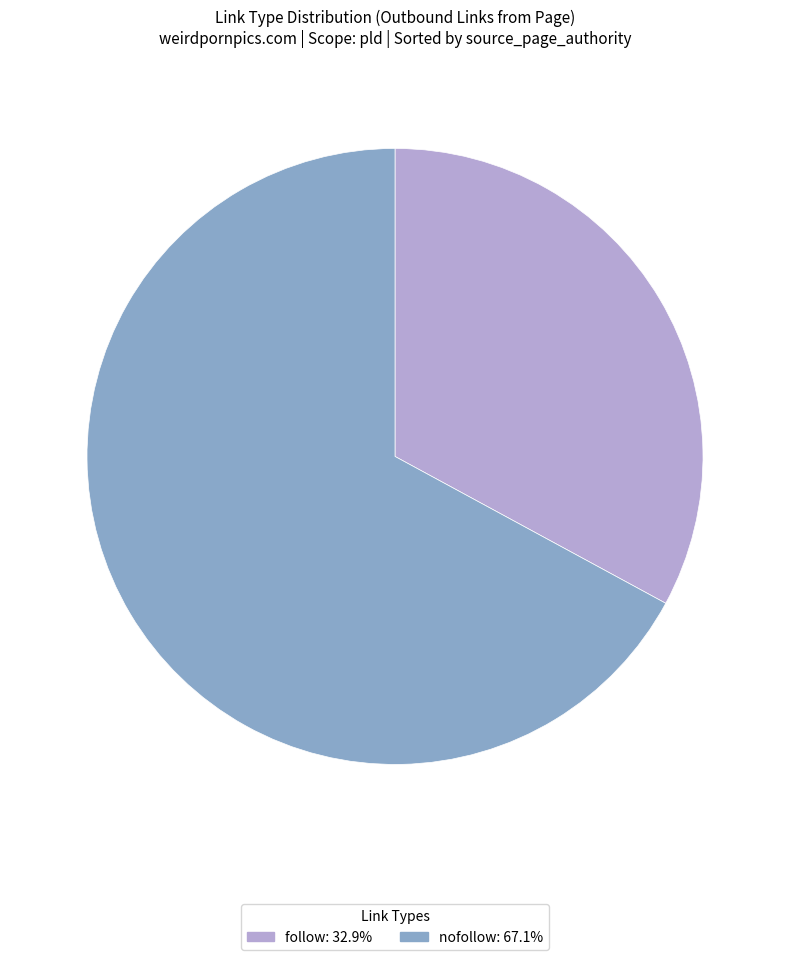

Is there any slice that represents more than half of the pie?

Yes